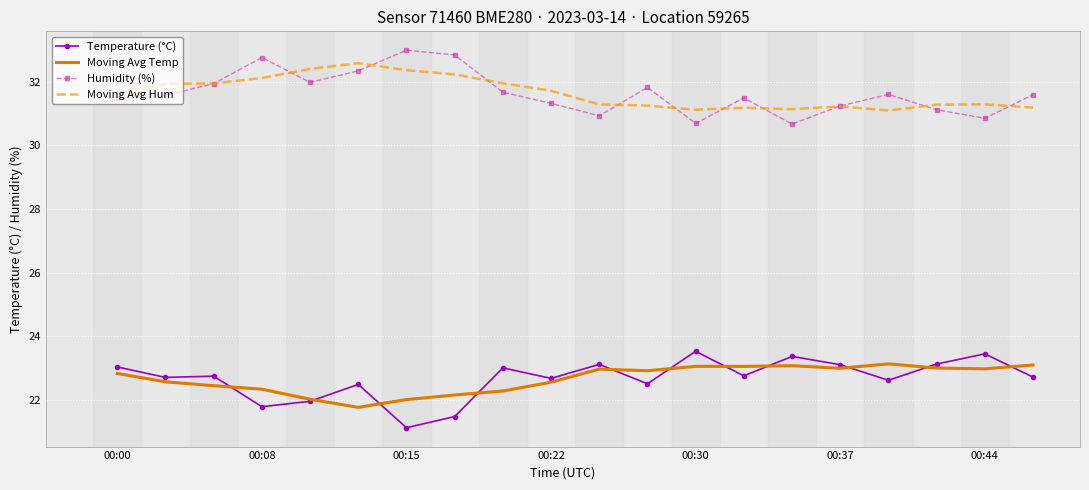

What is the minimum value shown in the chart?

21.1